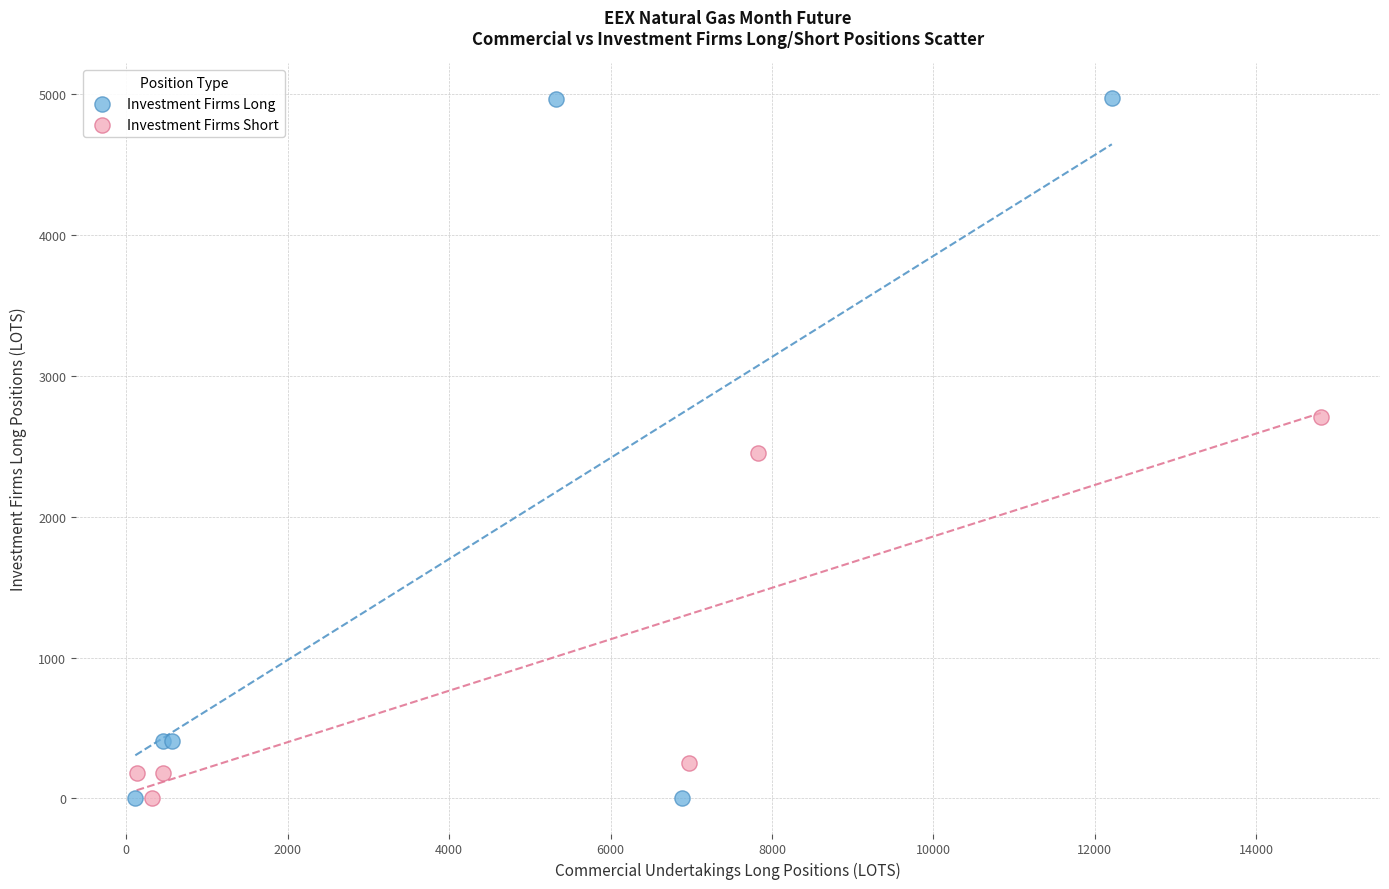

Which series reaches the maximum Y coordinate?

Investment Firms Long